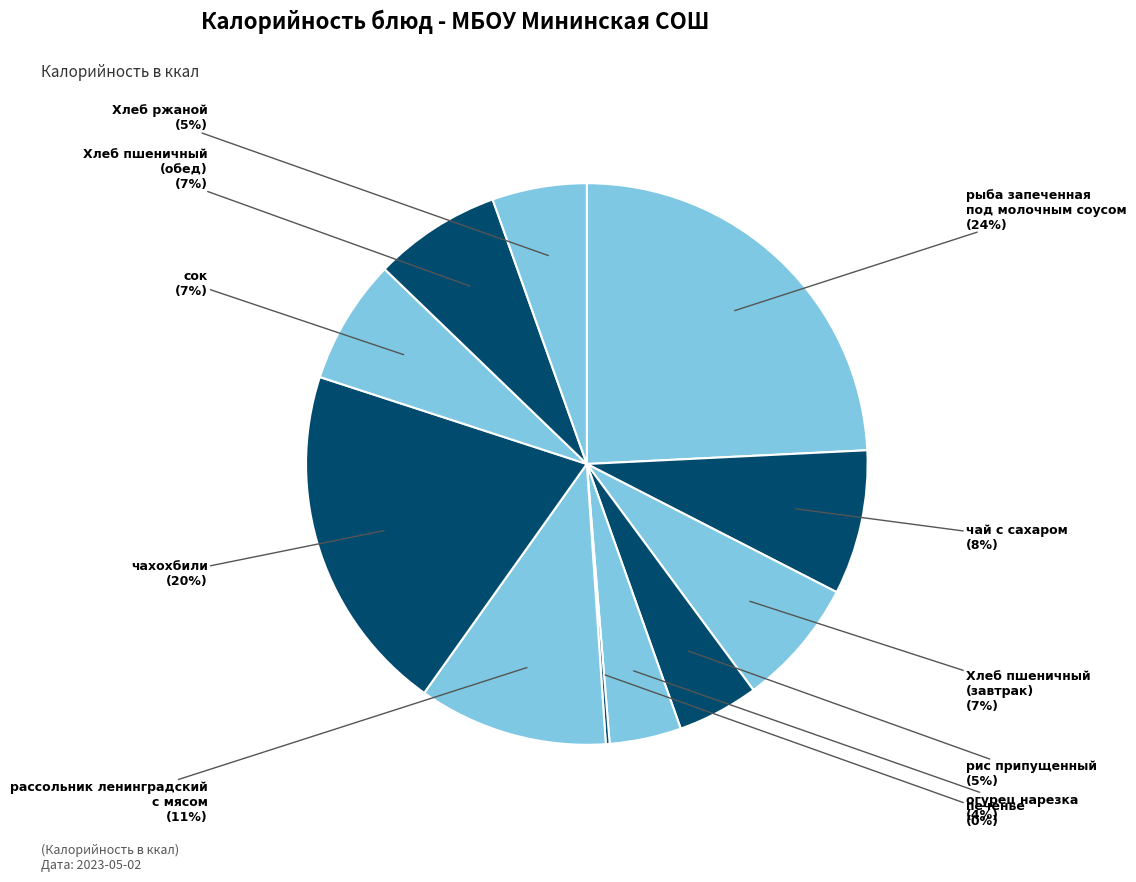

What percentage is the рис припущенный slice, to the nearest percent?

5%